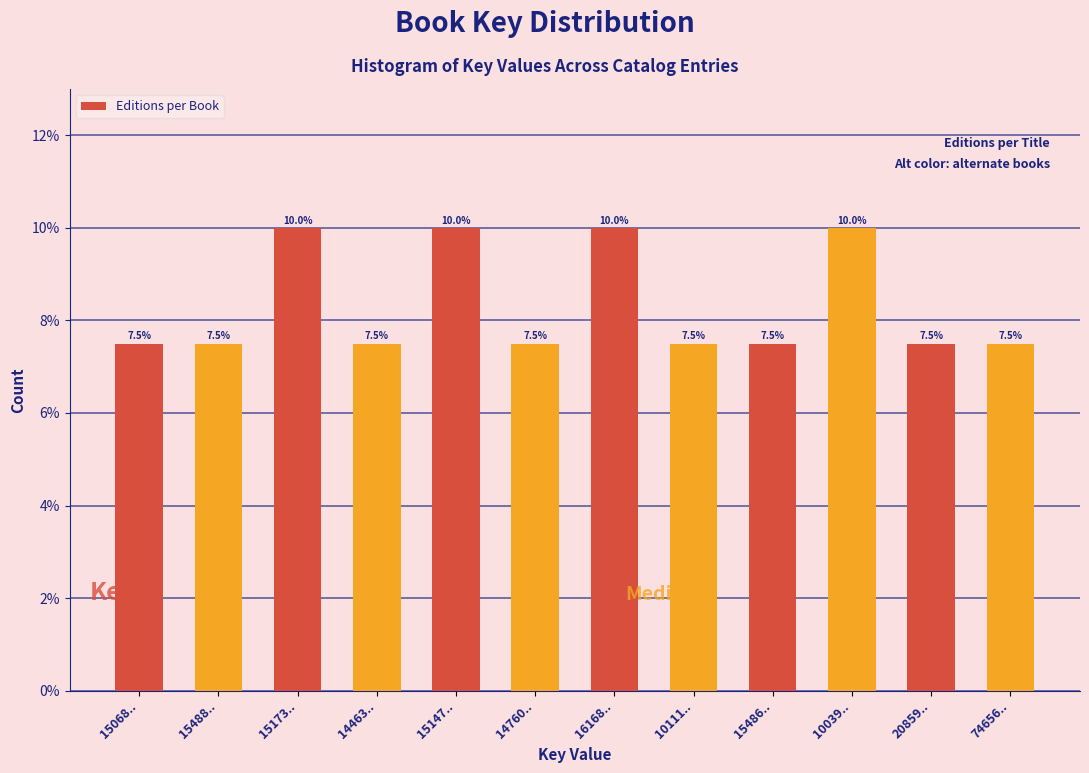

Reading right to left, list all the values displayed in this chart.

7.5	7.5	10.0	7.5	7.5	10.0	7.5	10.0	7.5	10.0	7.5	7.5